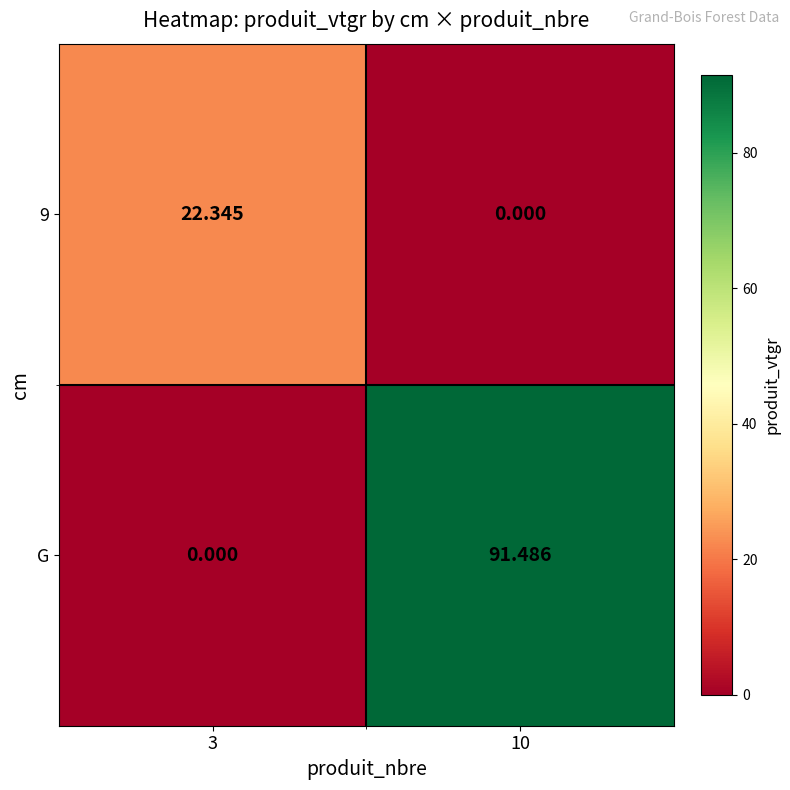

Is the value of G at 3 greater than the value of 9 at 3?

No